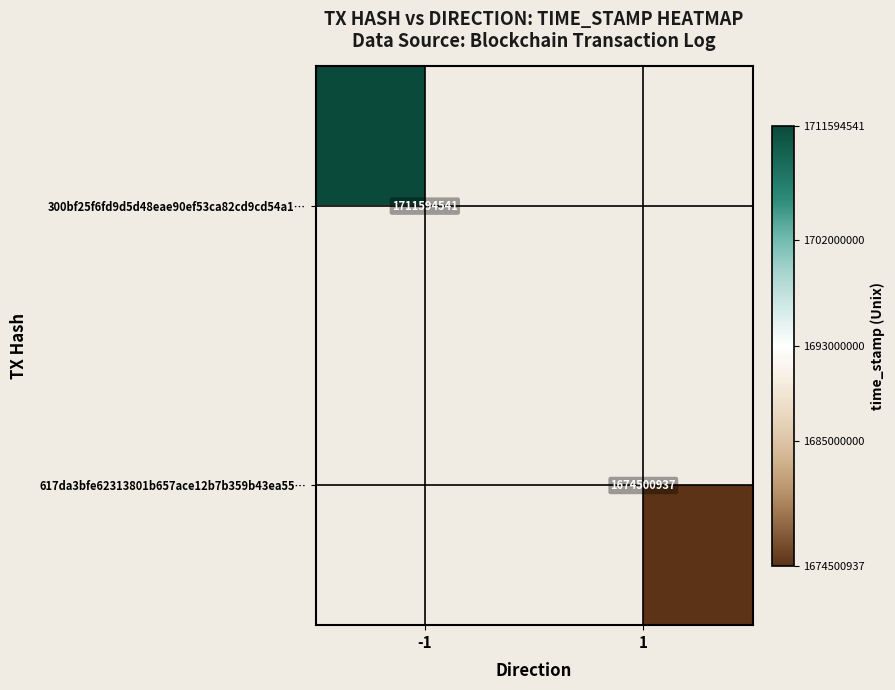

The value of 300bf25f6fd9d5d48eae90ef53ca82cd9cd54a1… at -1 is 3035476666. True or false?

False